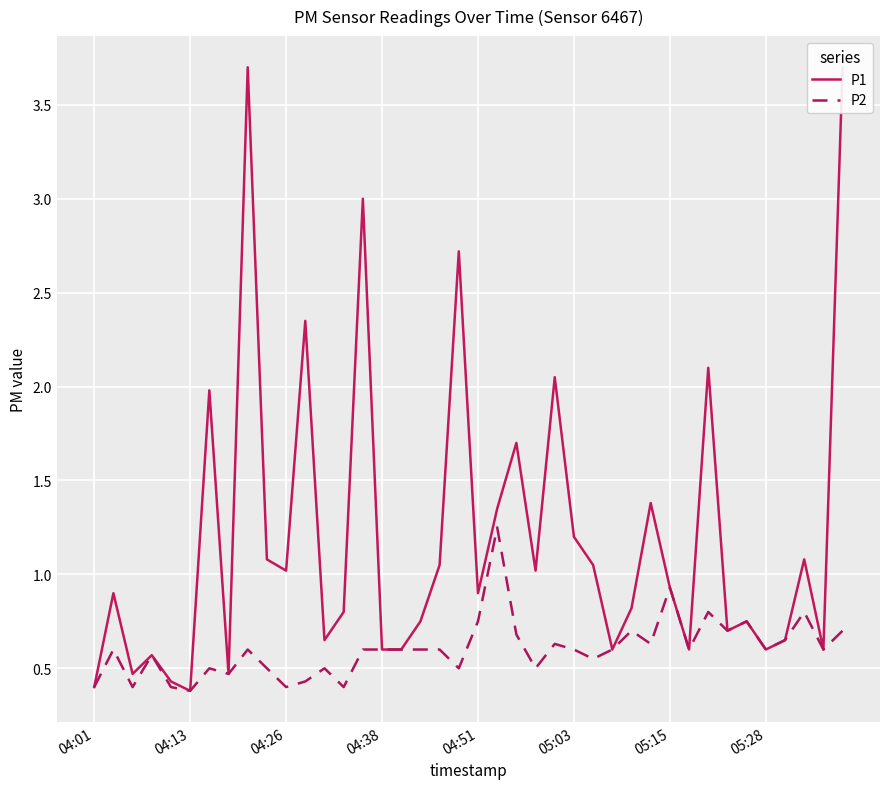

Reading left to right, transcribe all the data shown in this chart.

P1: 0.4	0.9	0.5	0.6	0.4	0.4	2.0	0.5	3.7	1.1	1.0	2.4	0.7	0.8	3.0	0.6	0.6	0.8	1.1	2.7	0.9	1.4	1.7	1.0	2.0	1.2	1.1	0.6	0.8	1.4	0.9	0.6	2.1	0.7	0.8	0.6	0.7	1.1	0.6	3.7
P2: 0.4	0.6	0.4	0.6	0.4	0.4	0.5	0.5	0.6	0.5	0.4	0.4	0.5	0.4	0.6	0.6	0.6	0.6	0.6	0.5	0.8	1.2	0.7	0.5	0.6	0.6	0.6	0.6	0.7	0.6	0.9	0.6	0.8	0.7	0.8	0.6	0.7	0.8	0.6	0.7